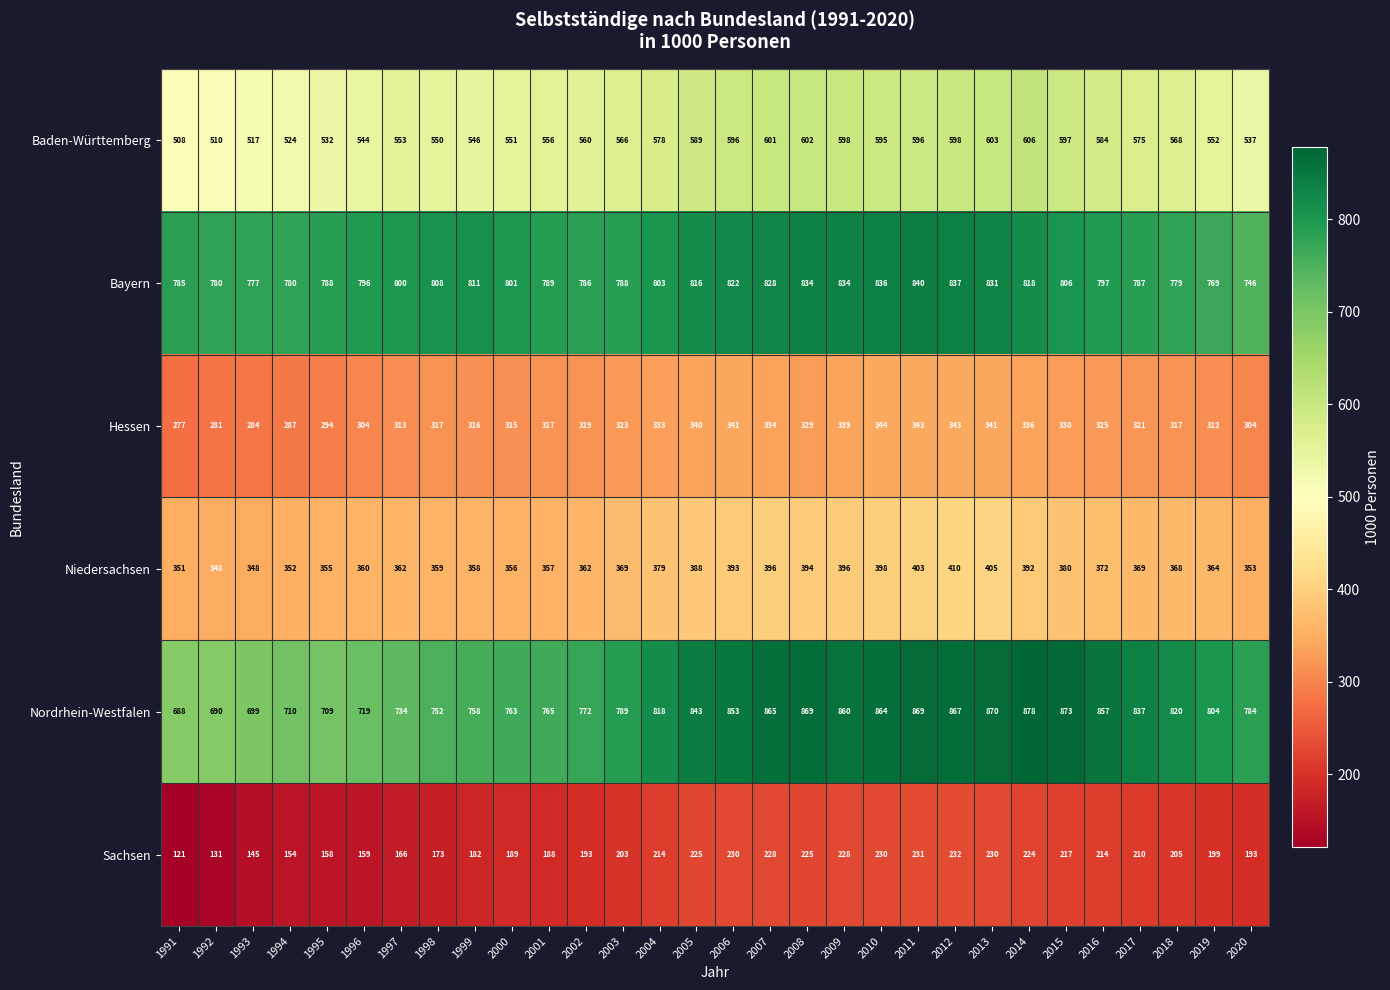

Which series has the largest total across all categories?

Bayern